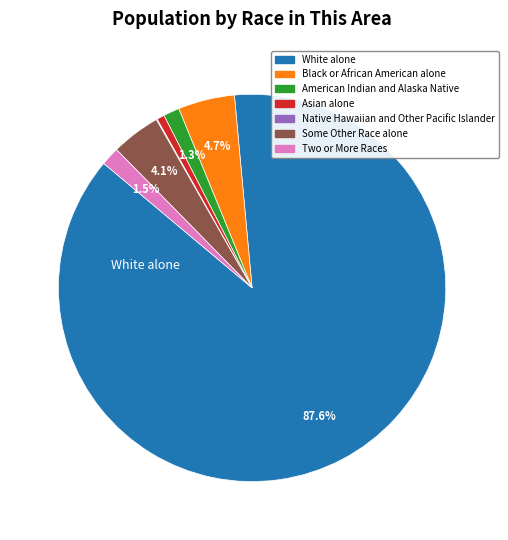

Does any single category account for the majority?

Yes